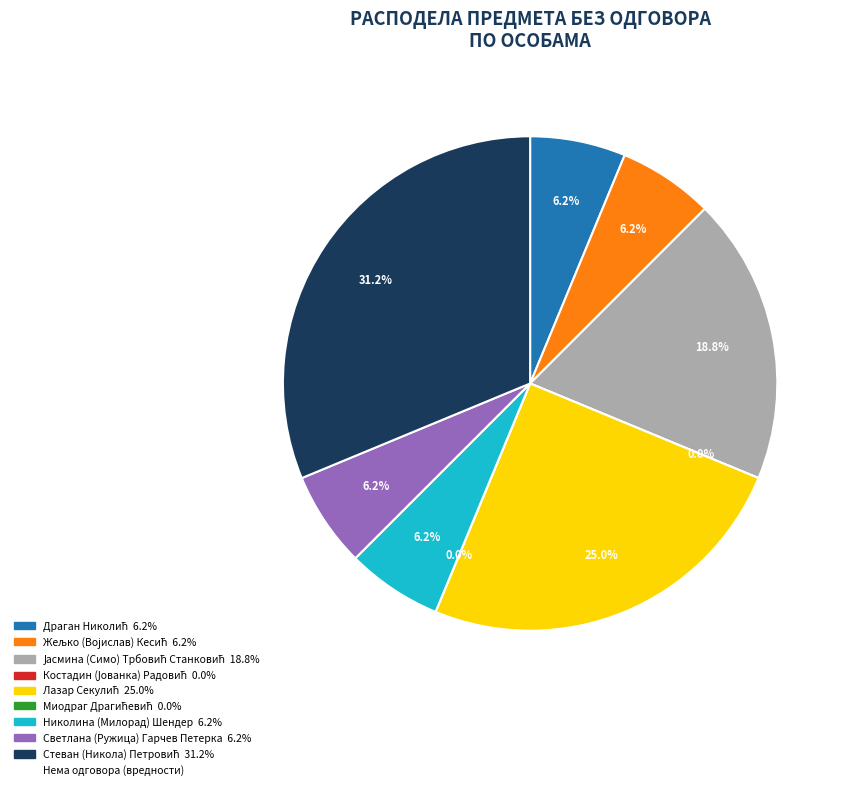

To the nearest percent, what is the average slice percentage?

11%